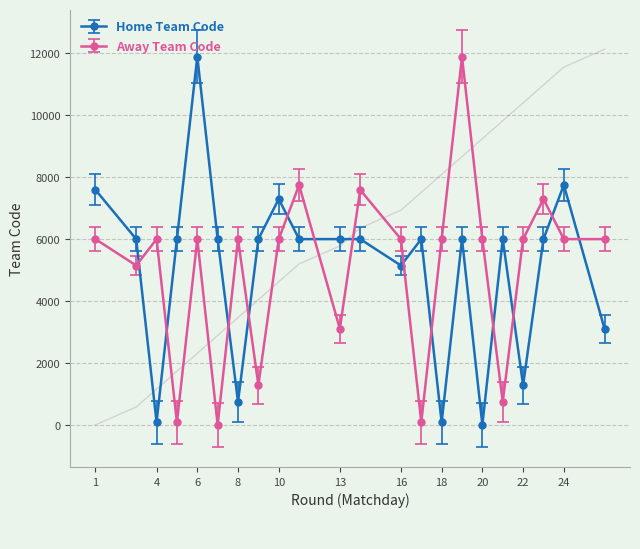

True or false: Home Team Code and Away Team Code intersect in this chart.

True